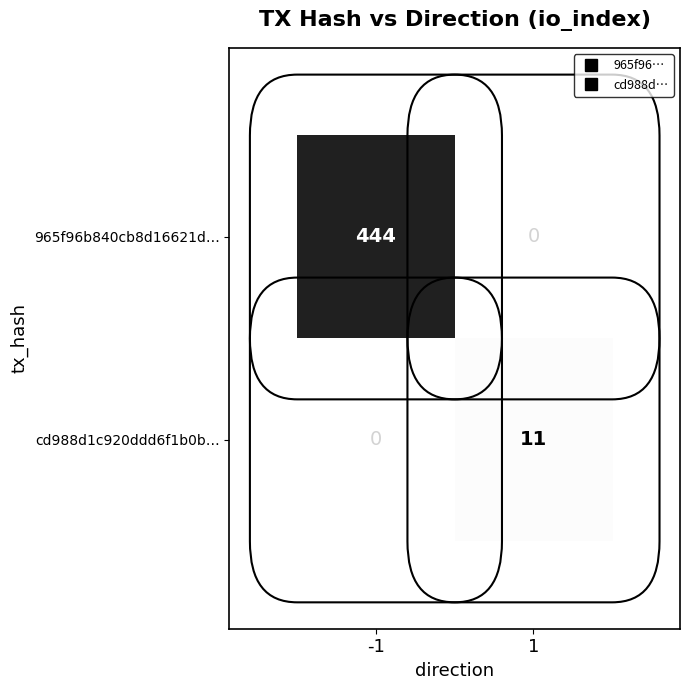

What is the greatest value displayed?

444